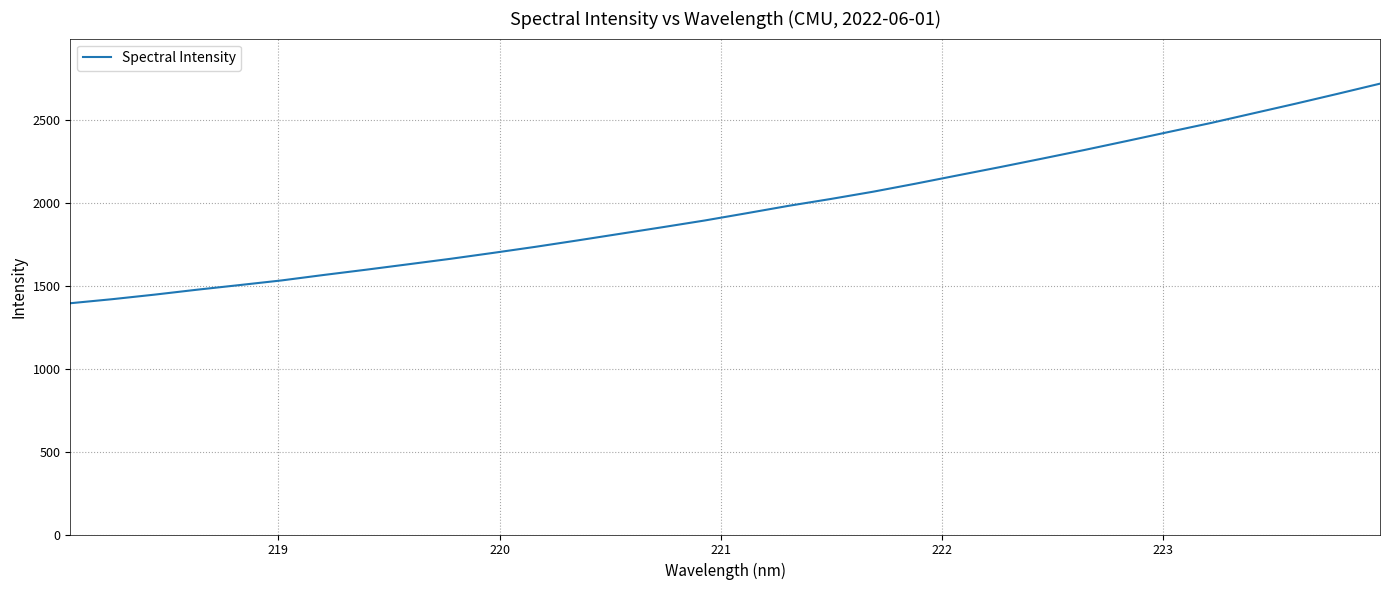

What is the smallest value displayed?

1393.4